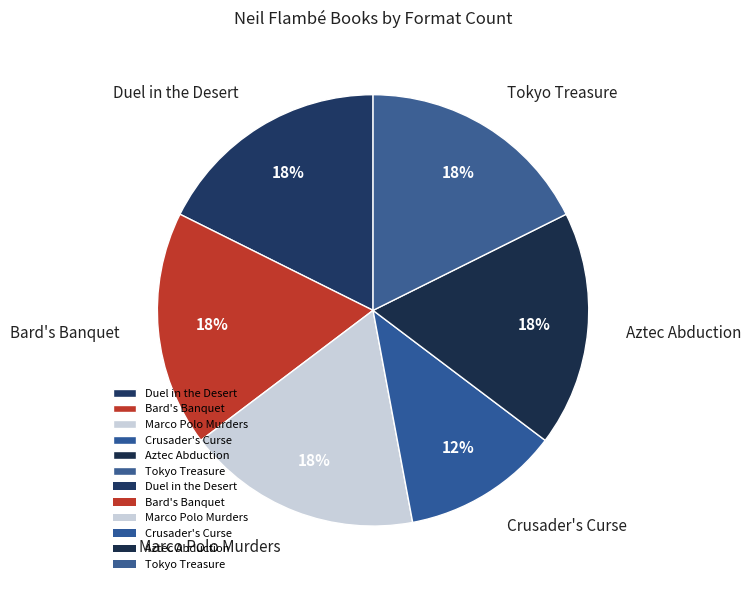

Count the number of slices in the pie.

6